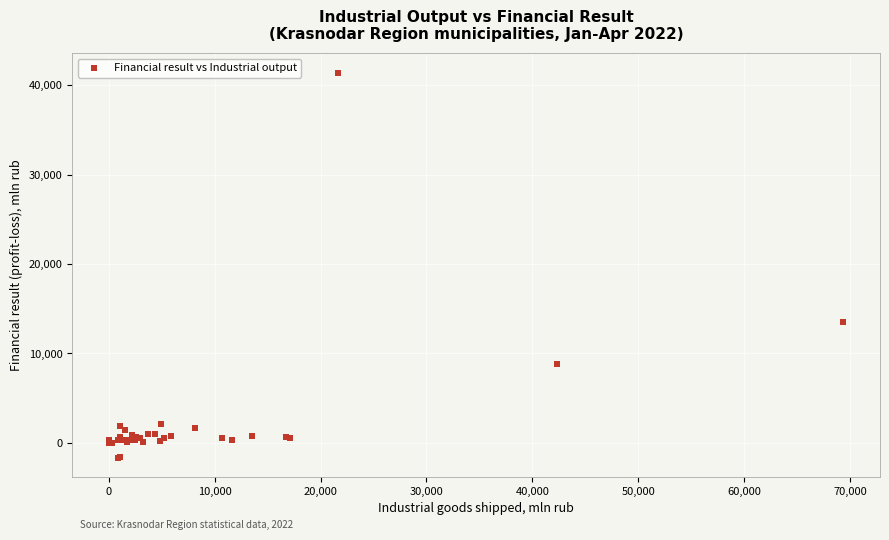

What Y value in the scatter plot is closest to 19873?

13543.1